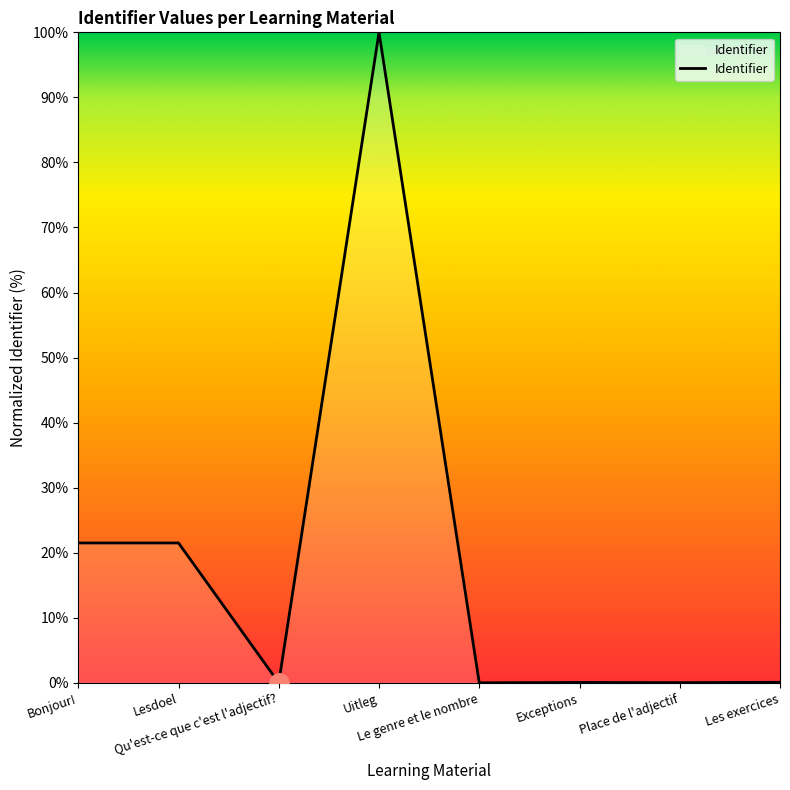

Where is the first local minimum?

Qu'est-ce que c'est l'adjectif?